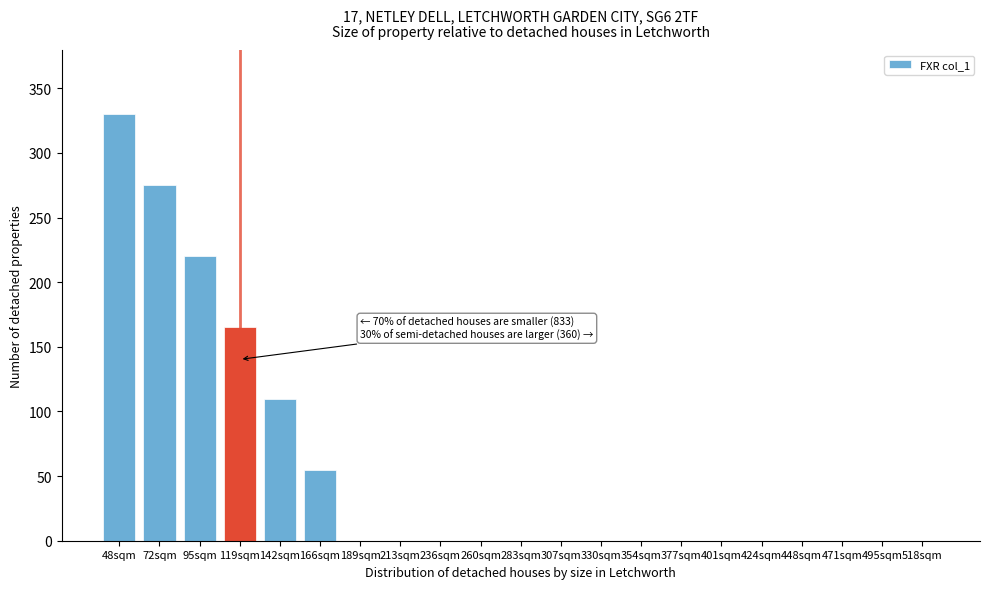

Reading right to left, list all the values displayed in this chart.

518sqm=0	495sqm=0	471sqm=0	448sqm=0	424sqm=0	401sqm=0	377sqm=0	354sqm=0	330sqm=0	307sqm=0	283sqm=0	260sqm=0	236sqm=0	213sqm=0	189sqm=0	166sqm=55	142sqm=110	119sqm=165	95sqm=220	72sqm=275	48sqm=330